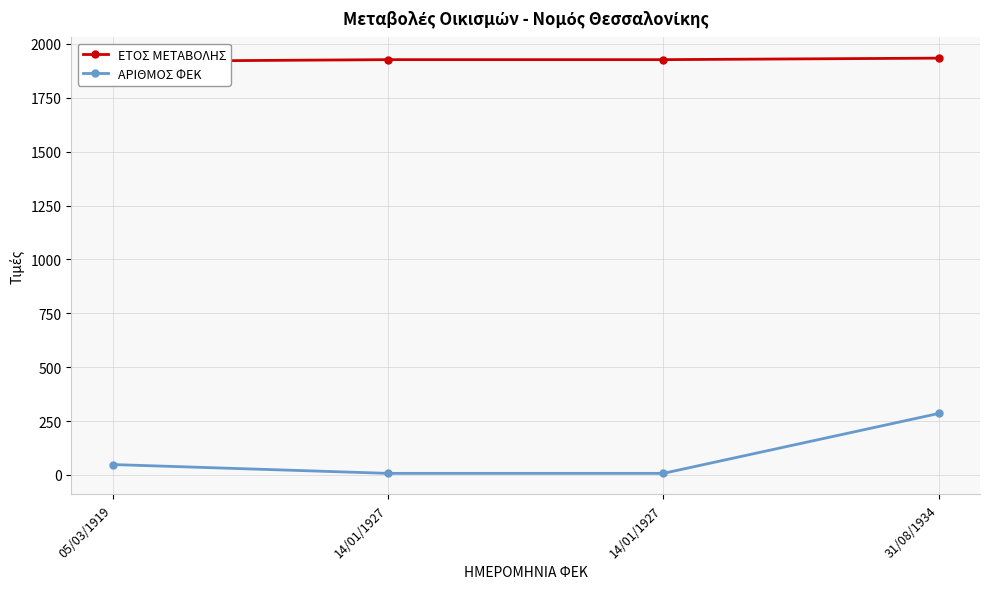

What is the label of the 2nd point from the right?

14/01/1927